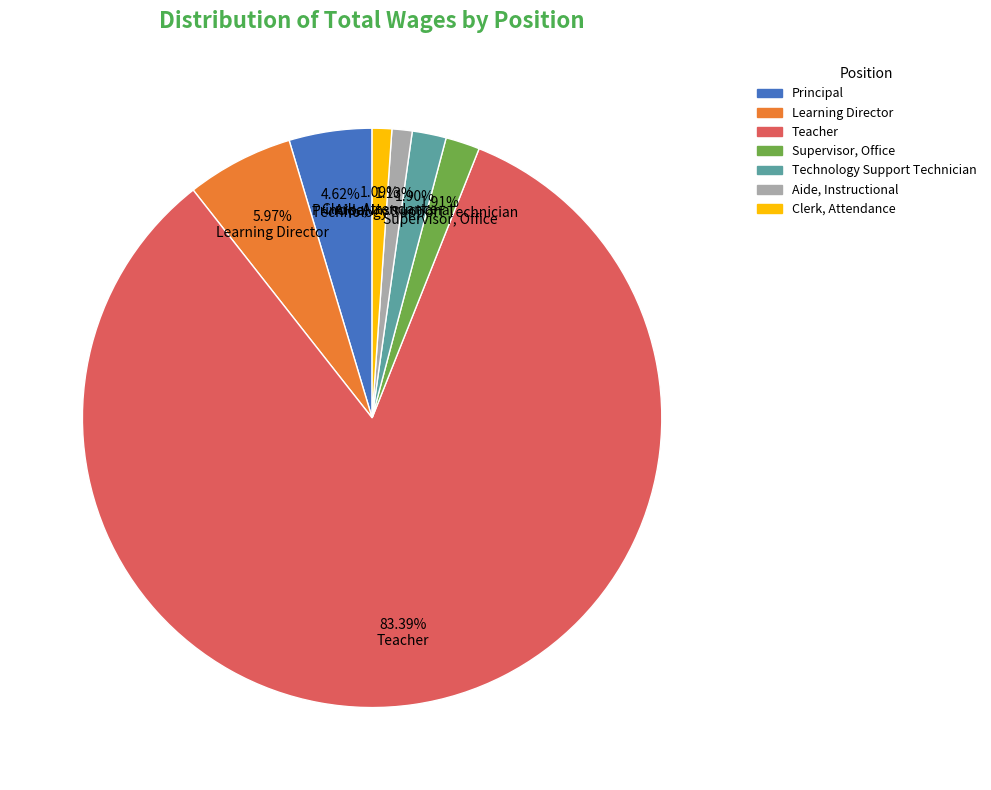

How many segments does this pie chart have?

7